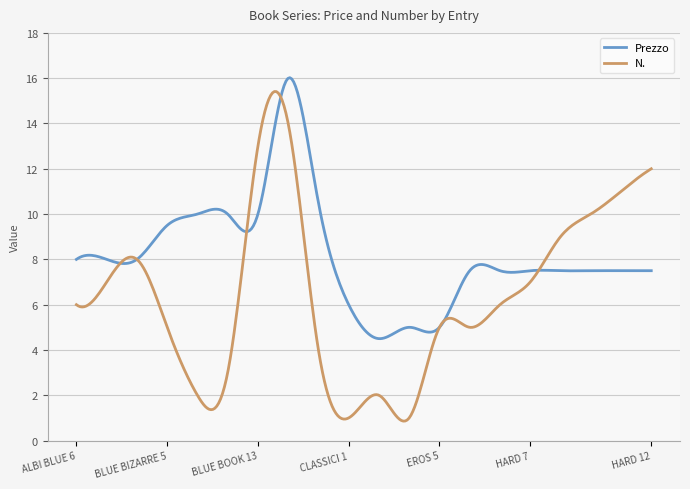

What is the highest value of the Prezzo series?

16.0